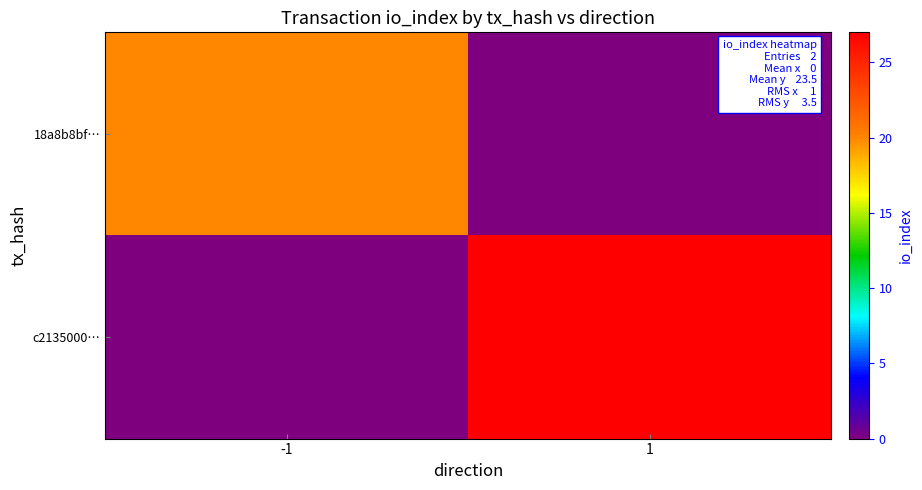

Which series has the largest range (max minus min)?

c2135000…